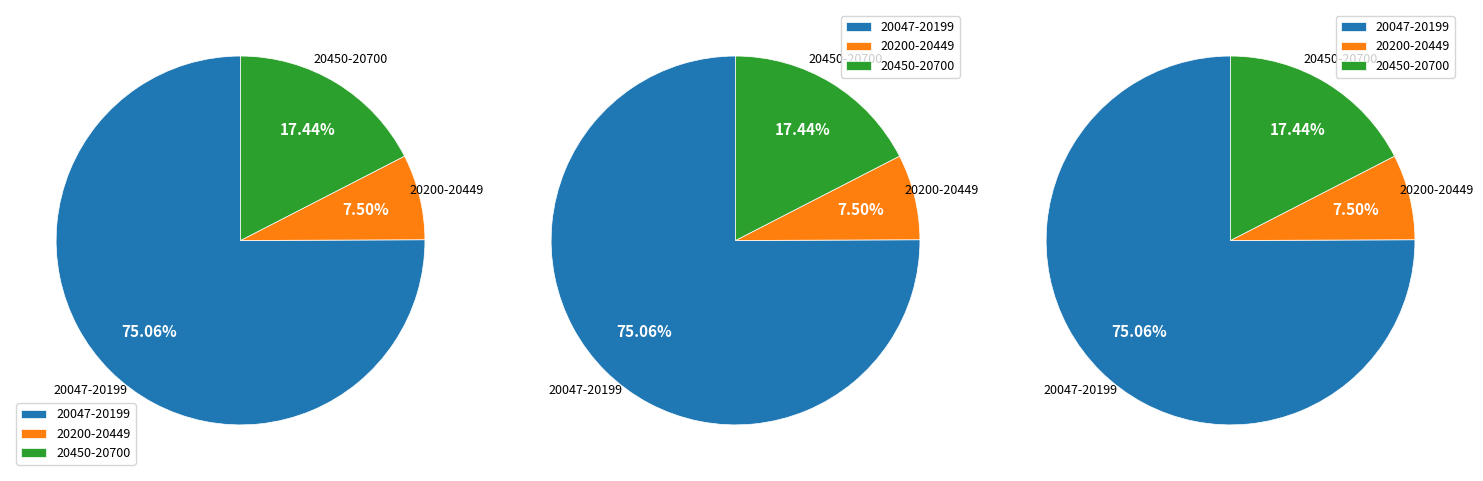

Does 20054 account for over 50% of the chart?

No